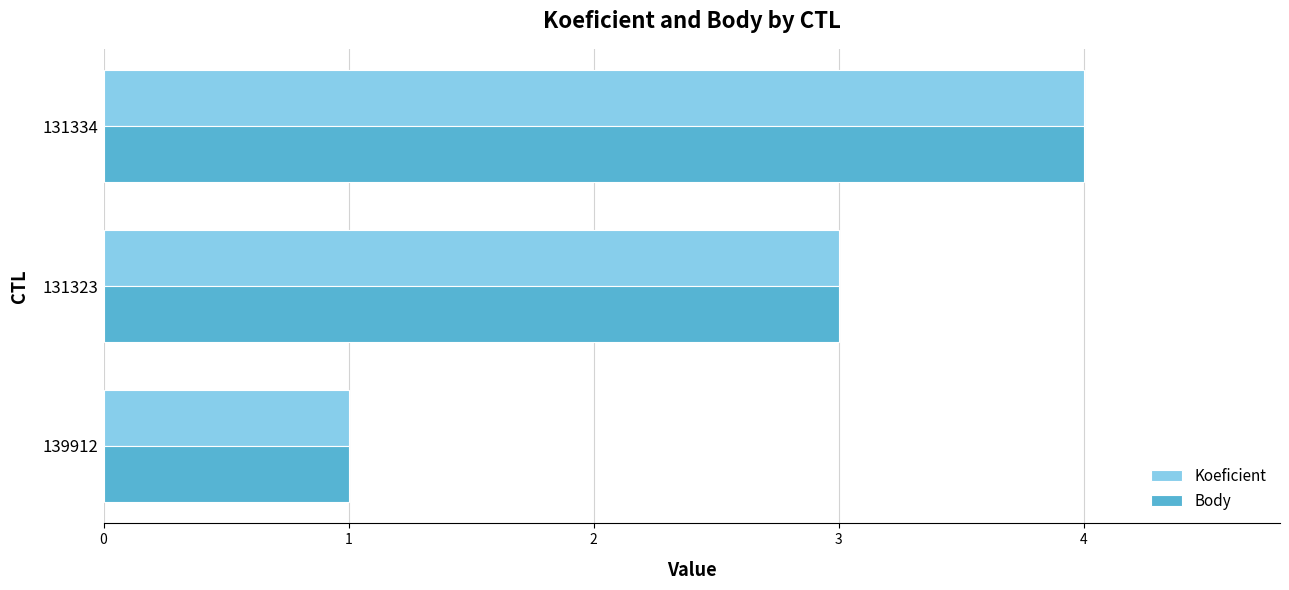

How many data points in Koeficient are less than 3?

1